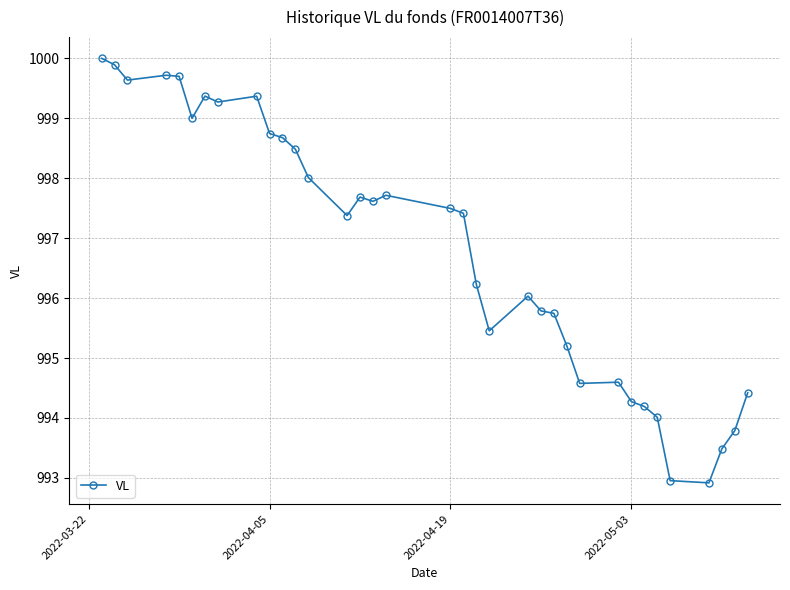

What is the value of the 5th point from the left?

999.7